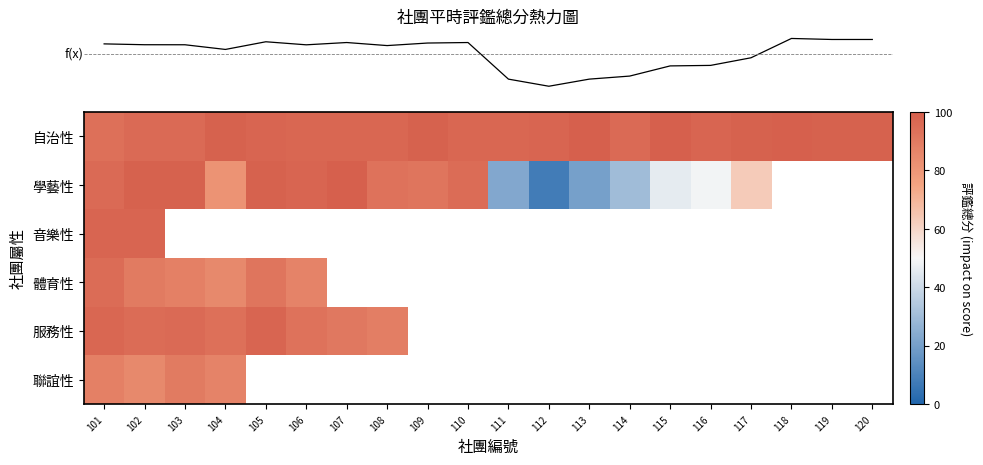

What is the spread (max minus min) of values at 110?

97